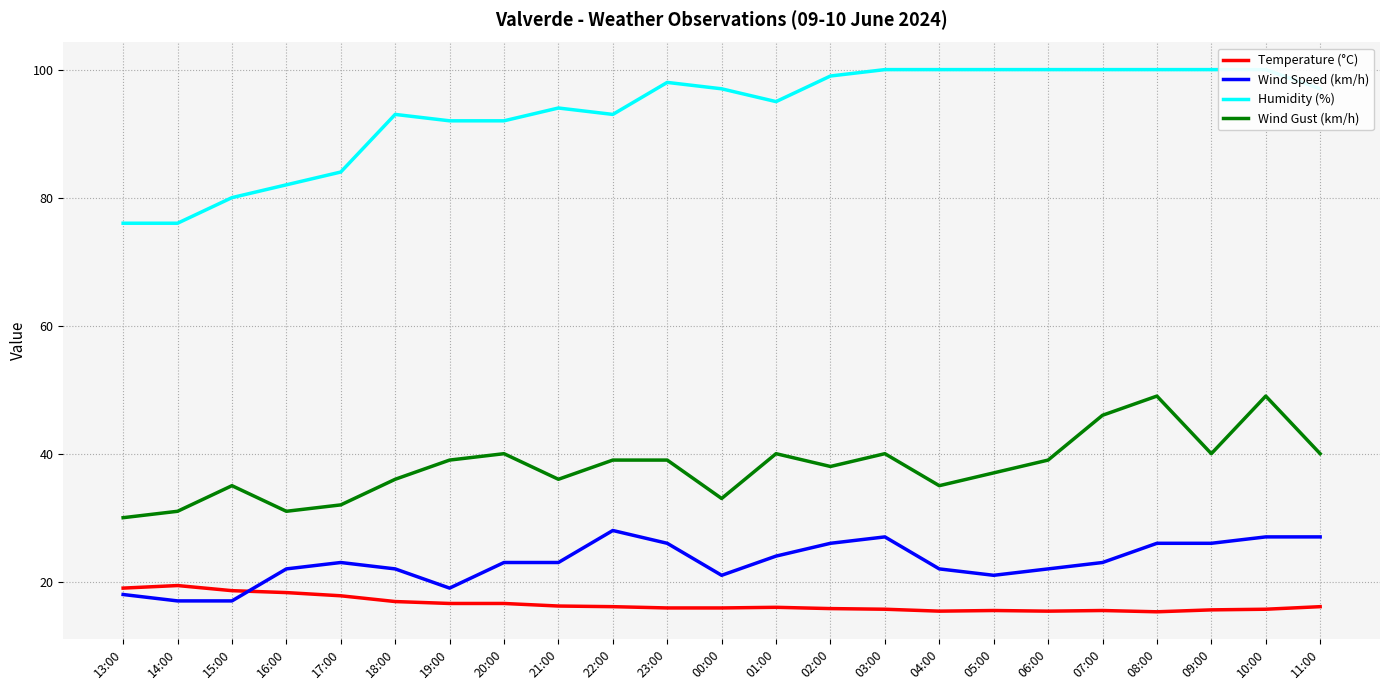

What are all the series names shown in the legend?

Temperature (°C), Wind Speed (km/h), Humidity (%), Wind Gust (km/h)